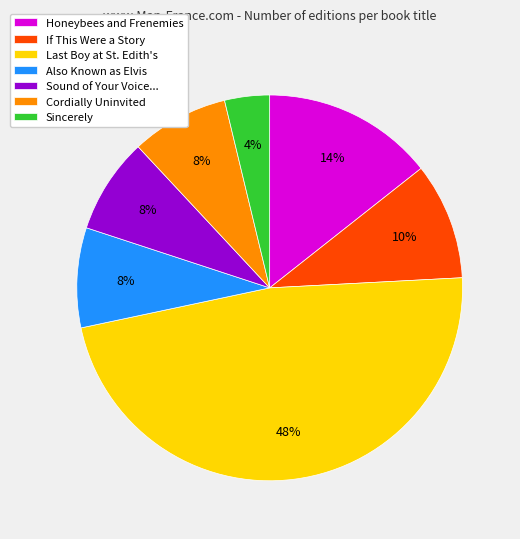

True or false: Cordially Uninvited accounts for 8% of the total.

True